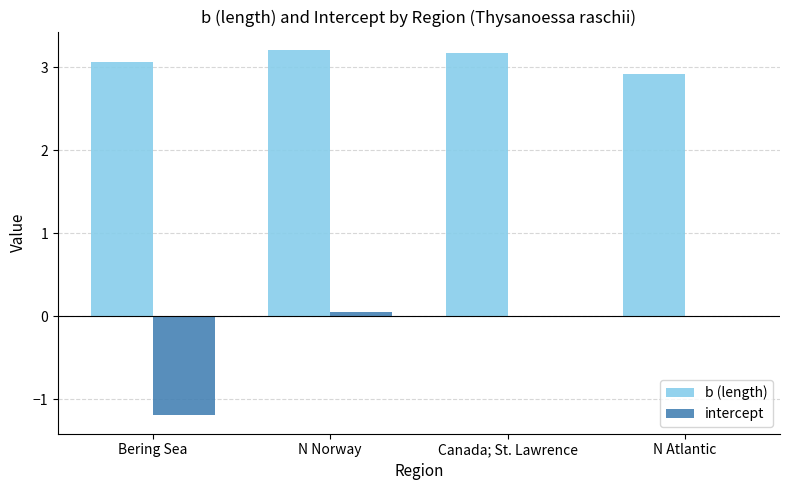

What is the sum of all intercept values?

-1.1